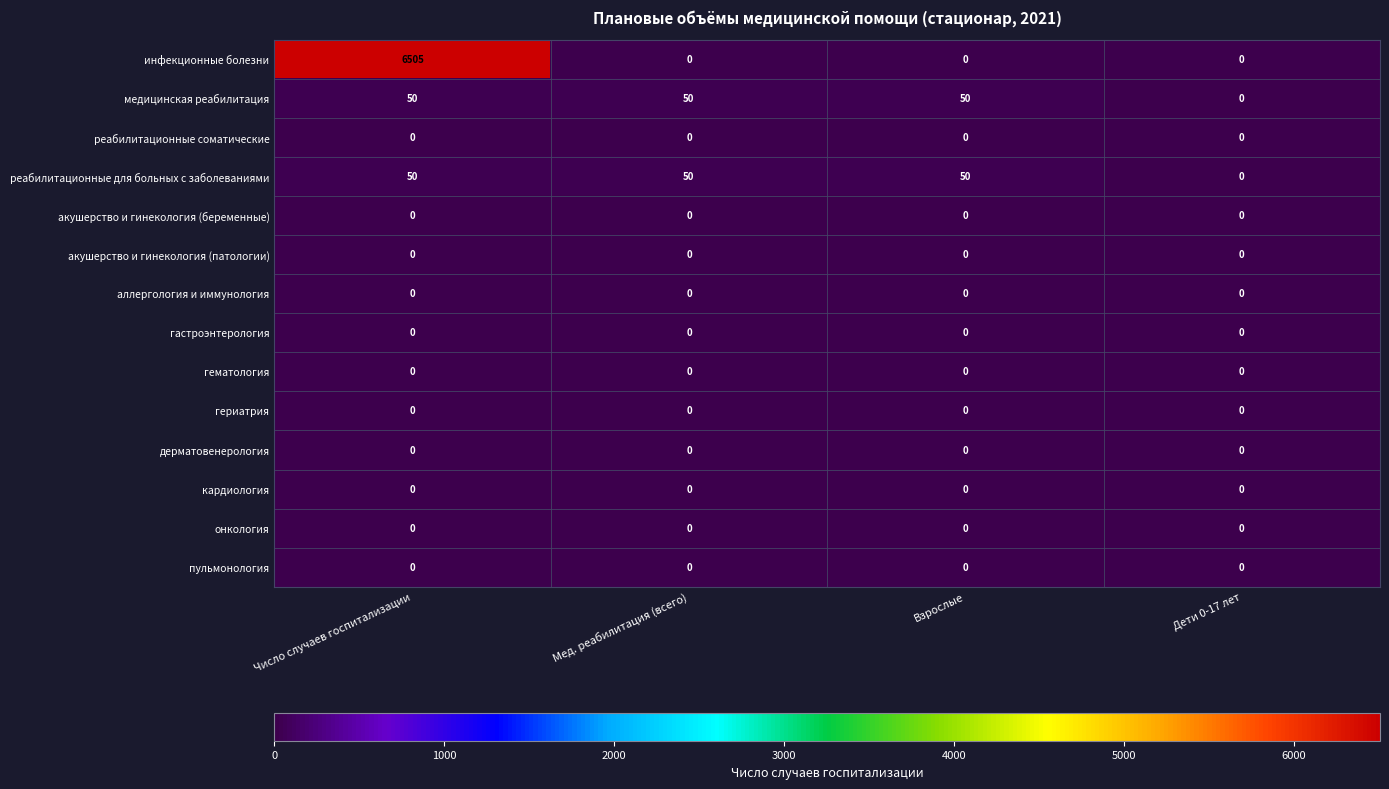

What is the difference between the highest and lowest values at Взрослые?

50